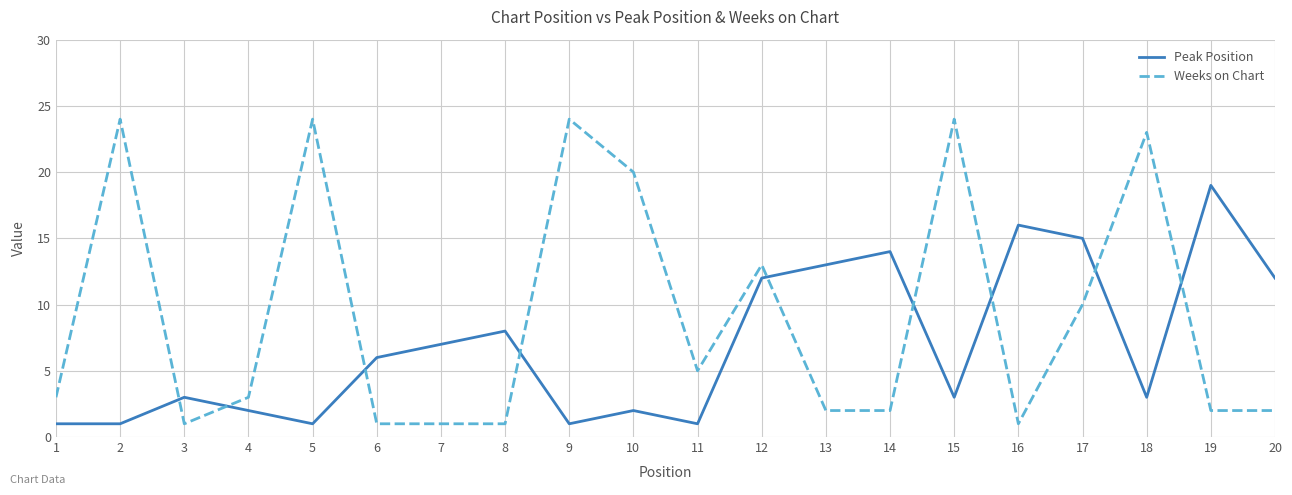

Which series has the largest range (max minus min)?

Weeks on Chart